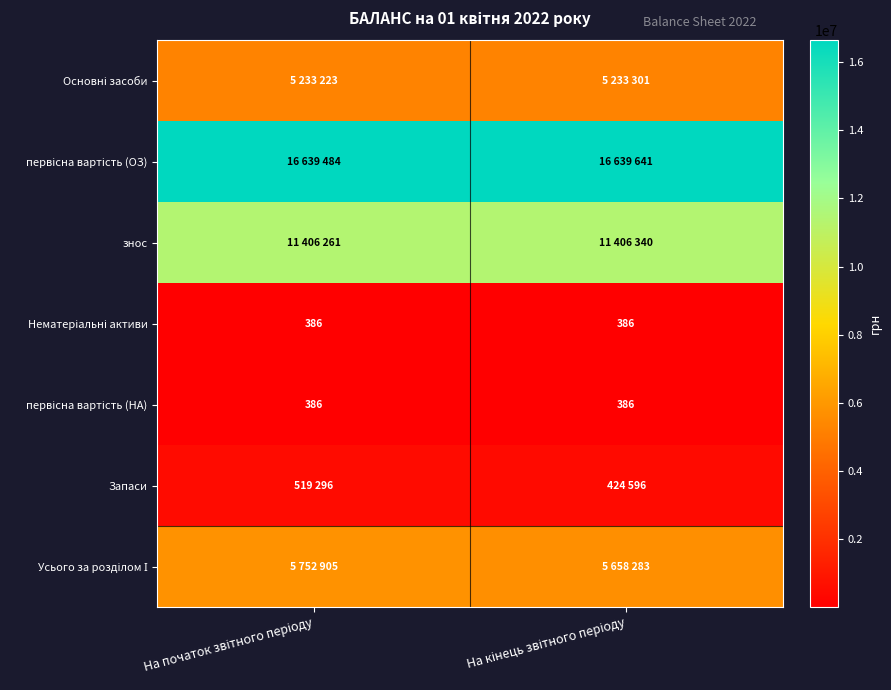

What is the sum of the Нематеріальні активи values at На кінець звітного періоду and На початок звітного періоду?

772